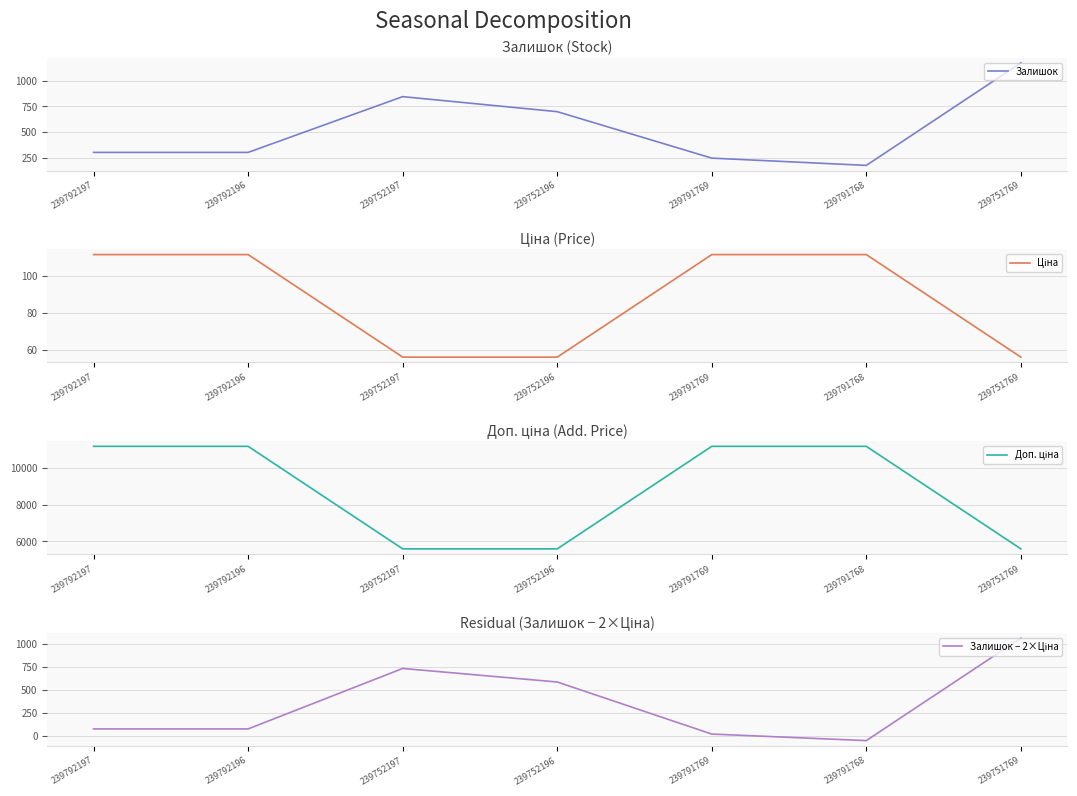

What is the difference between the second highest and second lowest values in the Залишок − 2×Ціна series?

712.7